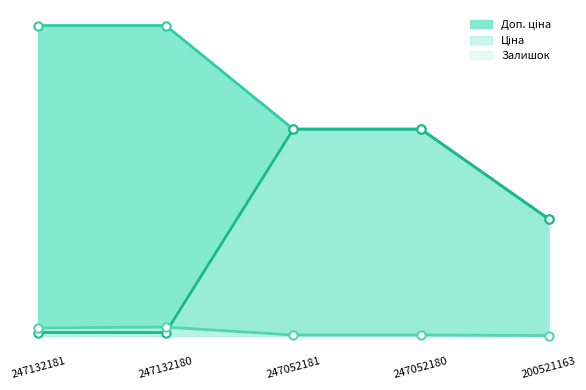

Count the number of categories in the chart.

5